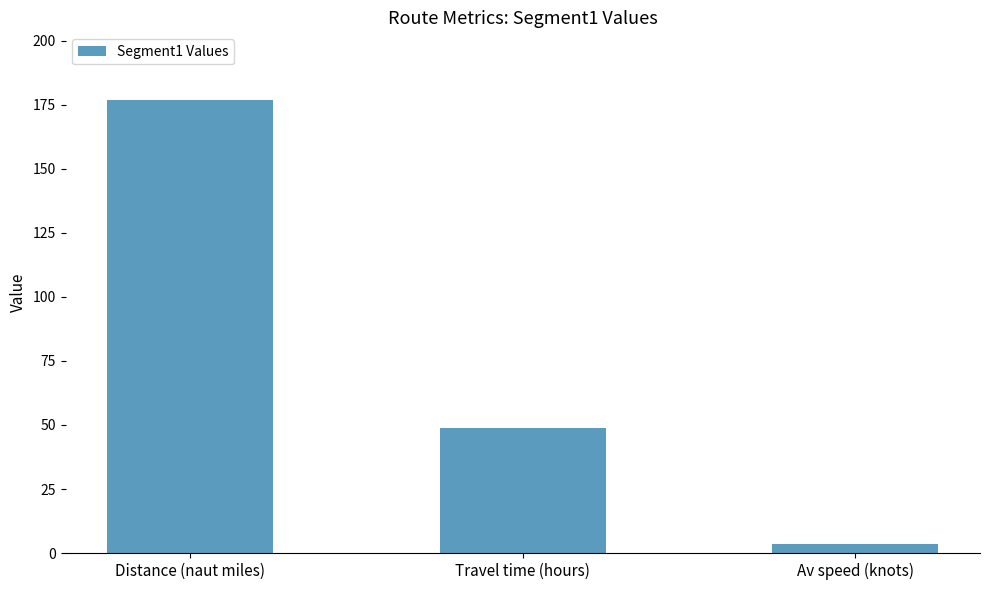

The chart shows a value of 48.7 at Travel time (hours). True or false?

True